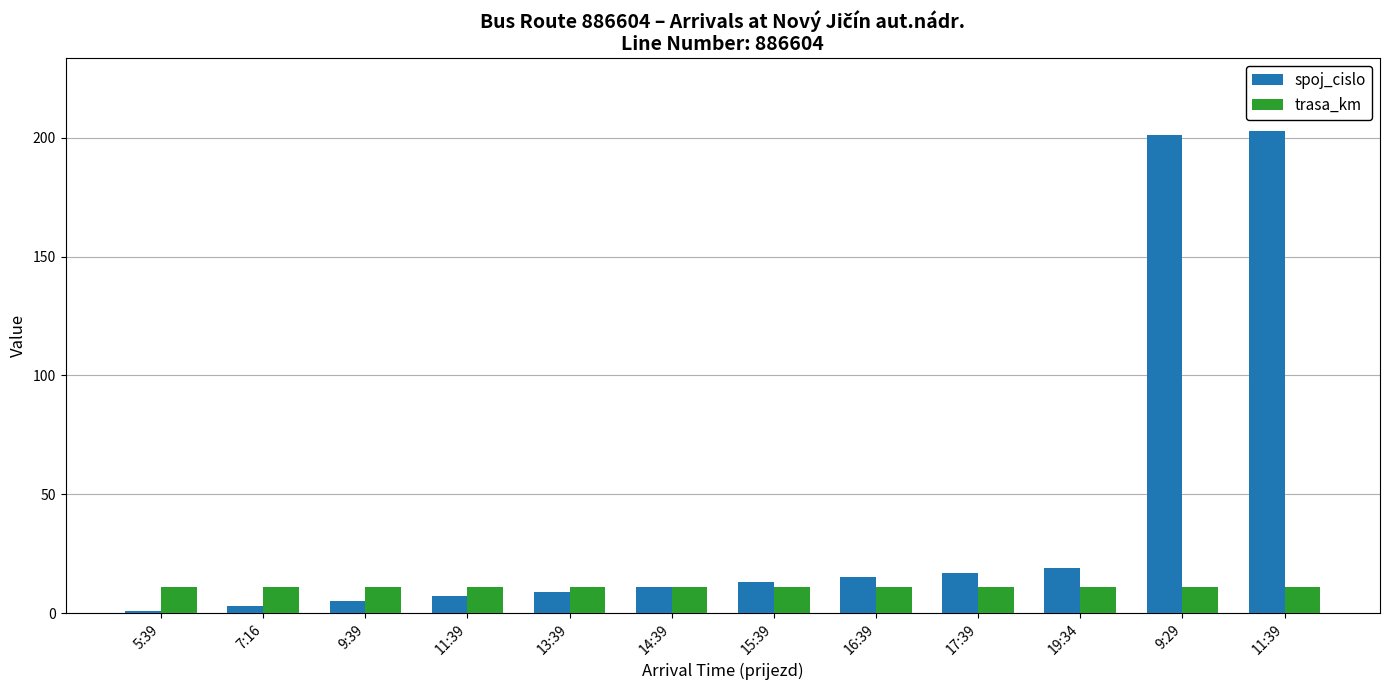

What is the sum of the spoj_cislo values at 5:39 and 14:39?

12